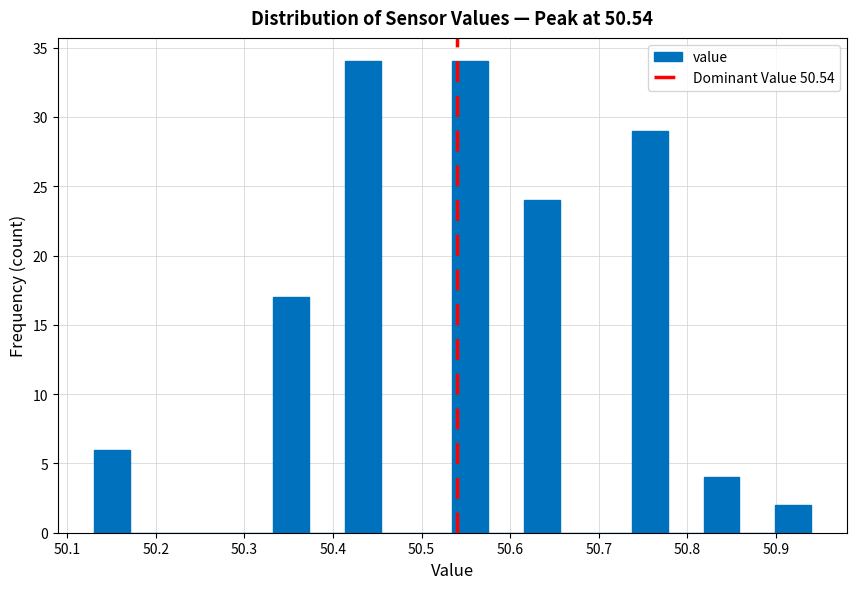

Reading left to right, list every bar in this chart as the range it spans on the x-axis followed by its height. Neither the bar edges nor the heights are printed on the chart, so give them approximately, as read against the axes.

50.13 to 50.17: 6
50.17 to 50.21: 0
50.21 to 50.25: 0
50.25 to 50.29: 0
50.29 to 50.33: 0
50.33 to 50.37: 17
50.37 to 50.41: 0
50.41 to 50.45: 34
50.45 to 50.49: 0
50.49 to 50.54: 0
50.54 to 50.58: 34
50.58 to 50.62: 0
50.62 to 50.66: 24
50.66 to 50.70: 0
50.70 to 50.74: 0
50.74 to 50.78: 29
50.78 to 50.82: 0
50.82 to 50.86: 4
50.86 to 50.90: 0
50.90 to 50.94: 2